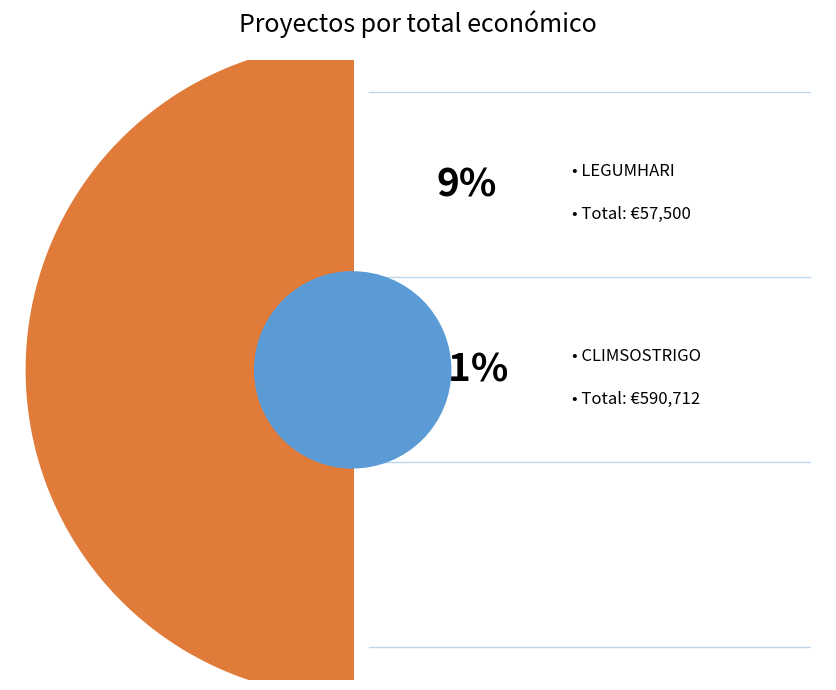

To the nearest percent, what is the average slice percentage?

50%